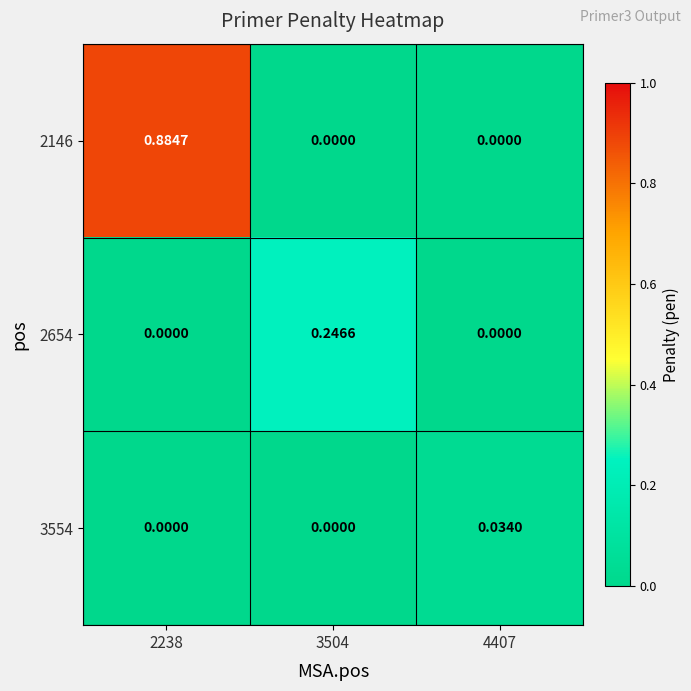

How many data points does each series have?

3